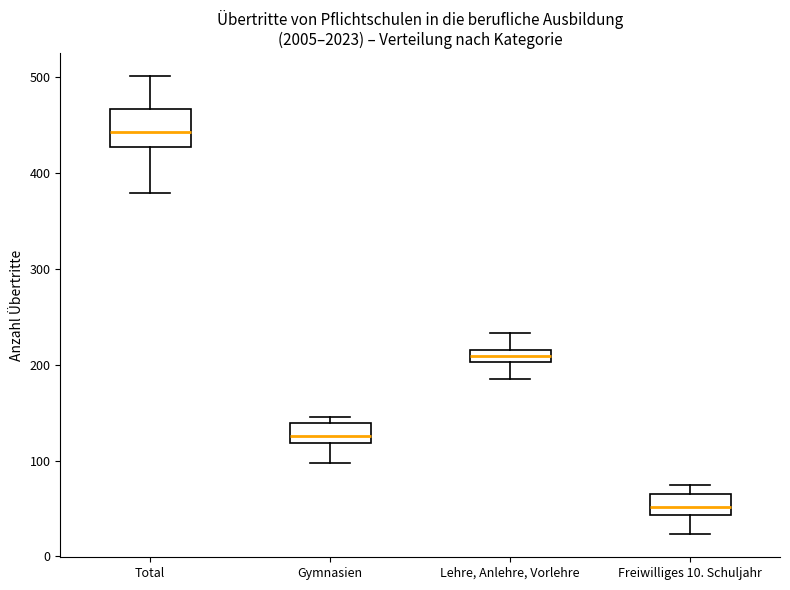

Where is the upper edge of the box for Lehre, Anlehre, Vorlehre on the y-axis? The values are not printed on the chart, so give them approximately, as read against the axis.

220